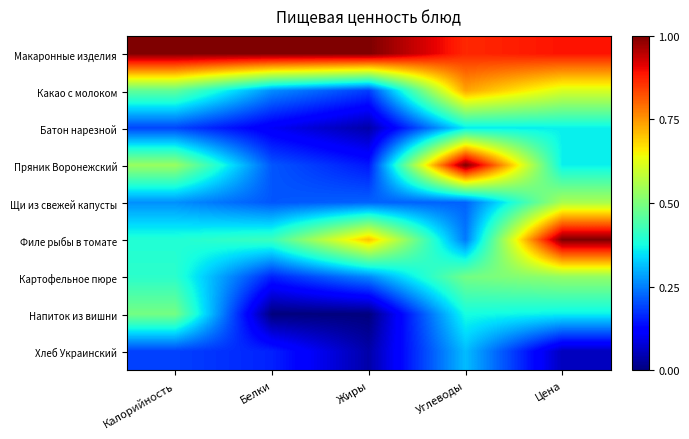

List the series in order of their peak value, lowest first.

Хлеб Украинский, Батон нарезной, Напиток из вишни, Картофельное пюре, Щи из свежей капусты, Какао с молоком, Макаронные изделия, Пряник Воронежский, Филе рыбы в томате